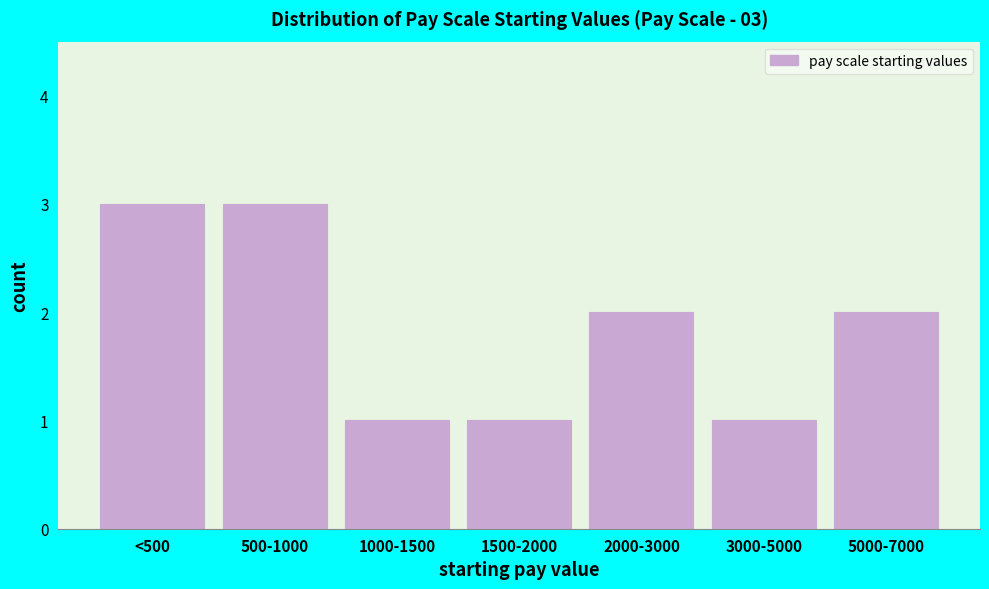

Reading left to right, transcribe all the data shown in this chart.

<500=3	500-1000=3	1000-1500=1	1500-2000=1	2000-3000=2	3000-5000=1	5000-7000=2